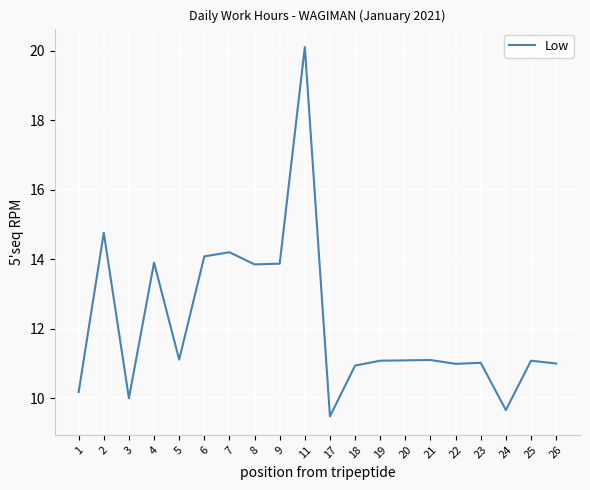

What is the difference between the maximum and minimum values?

10.6